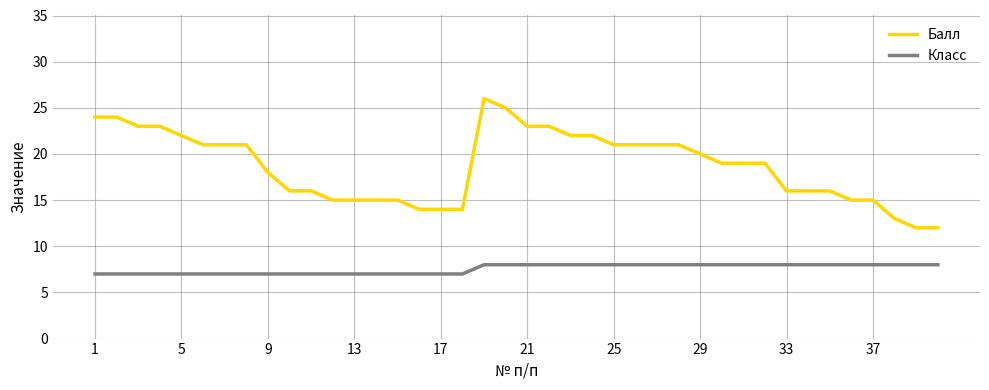

Does the chart have visible grid lines?

Yes